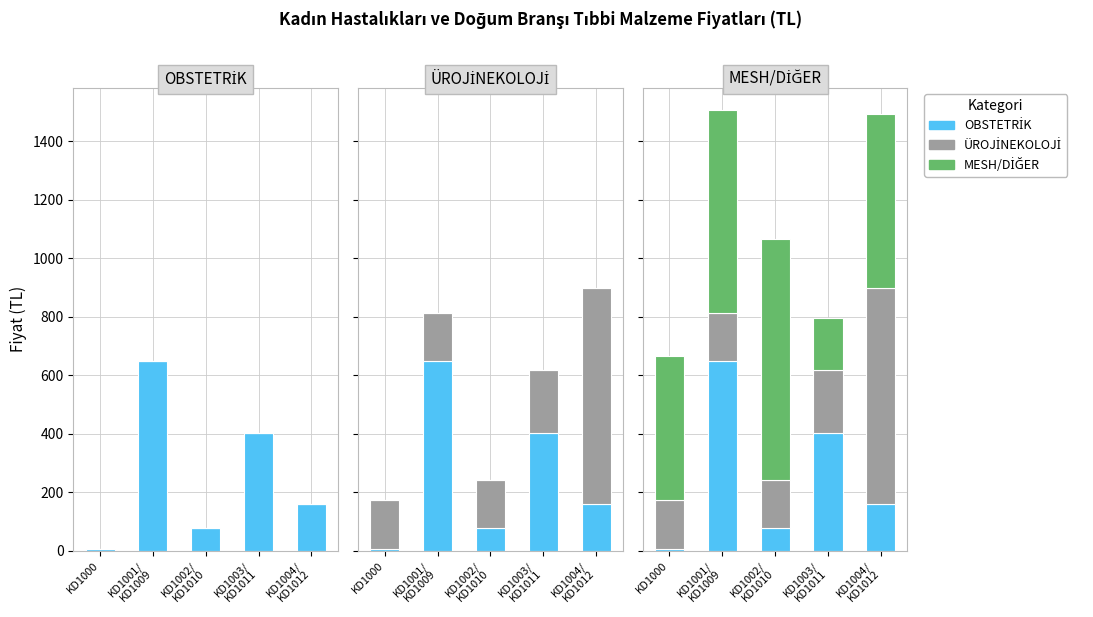

Reading left to right, transcribe all the data shown in this chart.

OBSTETRİK: 6.5	649.0	75.9	401.5	158.4
ÜROJİNEKOLOJİ: 165.0	165.0	165.0	214.5	739.8
MESH/DİĞER: 495.0	693.0	825.0	178.2	594.0